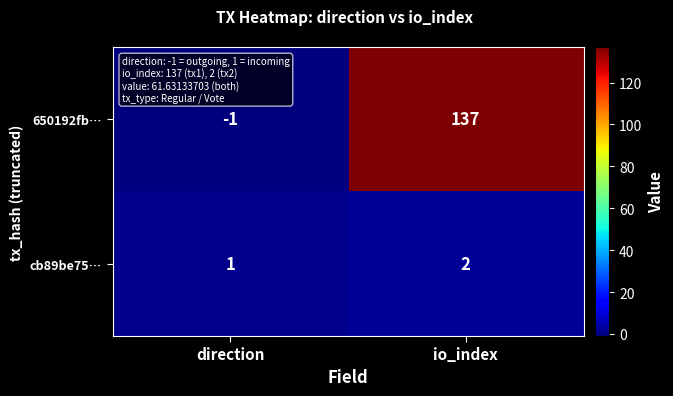

What is the spread (max minus min) of values at direction?

2